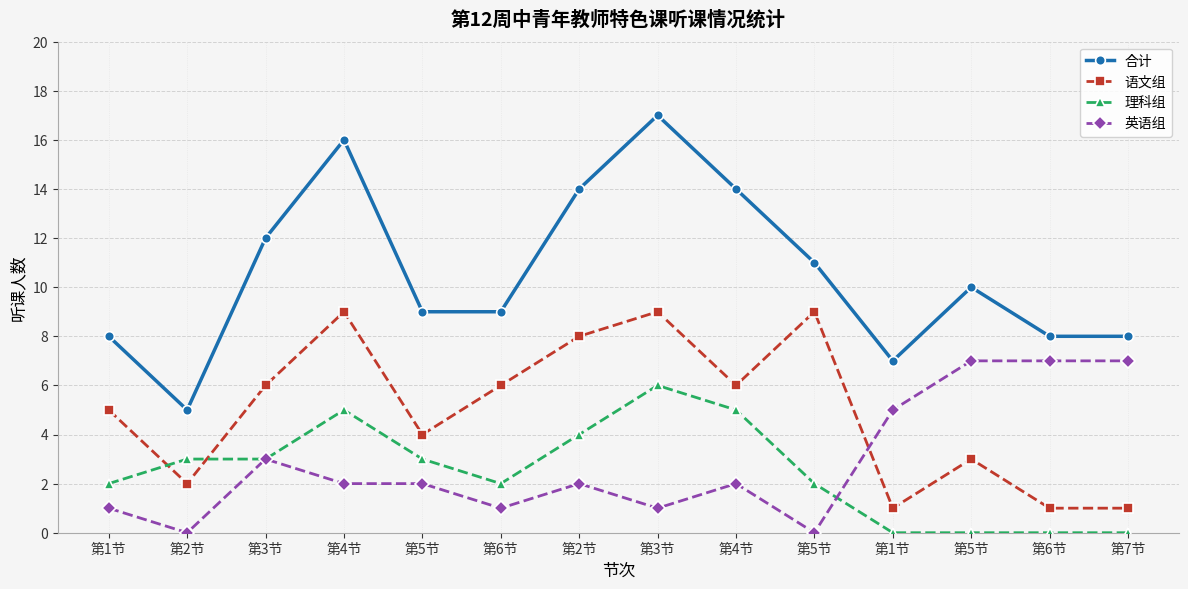

How many data points in 语文组 are less than 6?

7